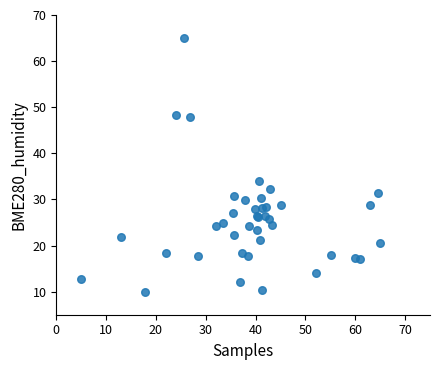

What Y value in the scatter plot is closest to 37?

33.9